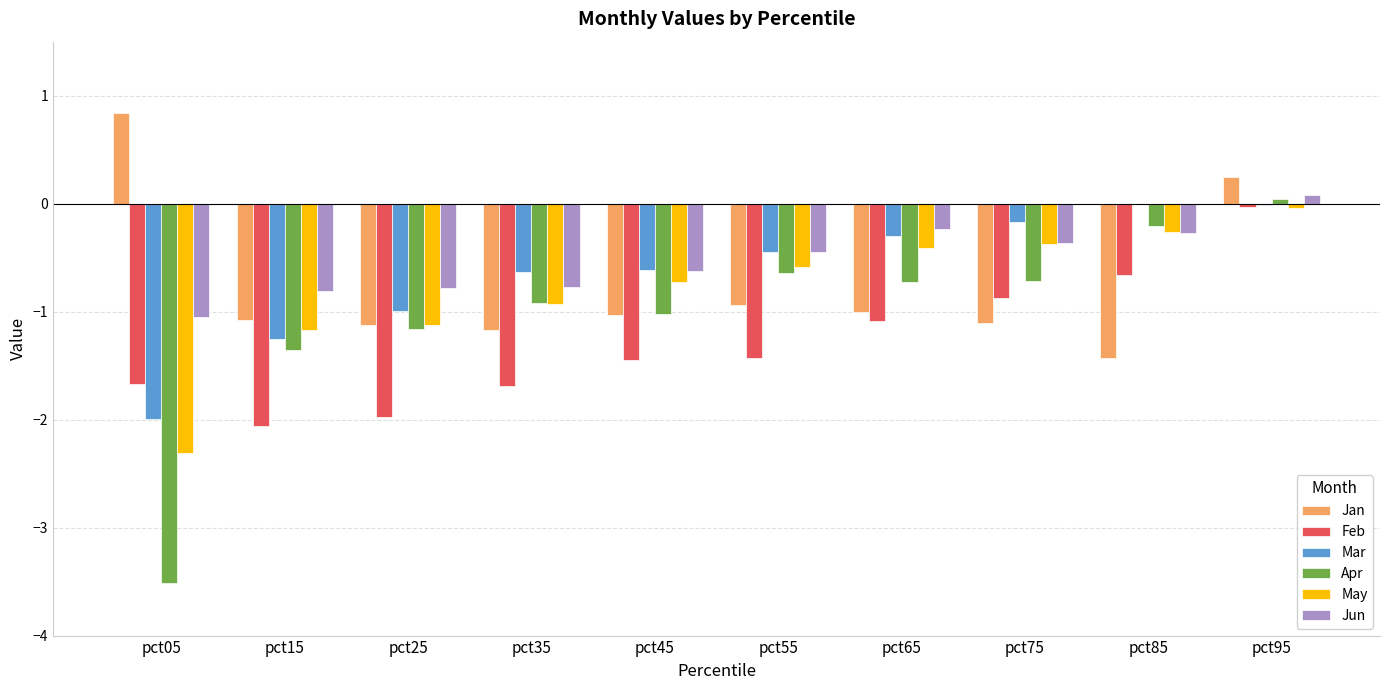

Which category has the highest value across all series?

pct05